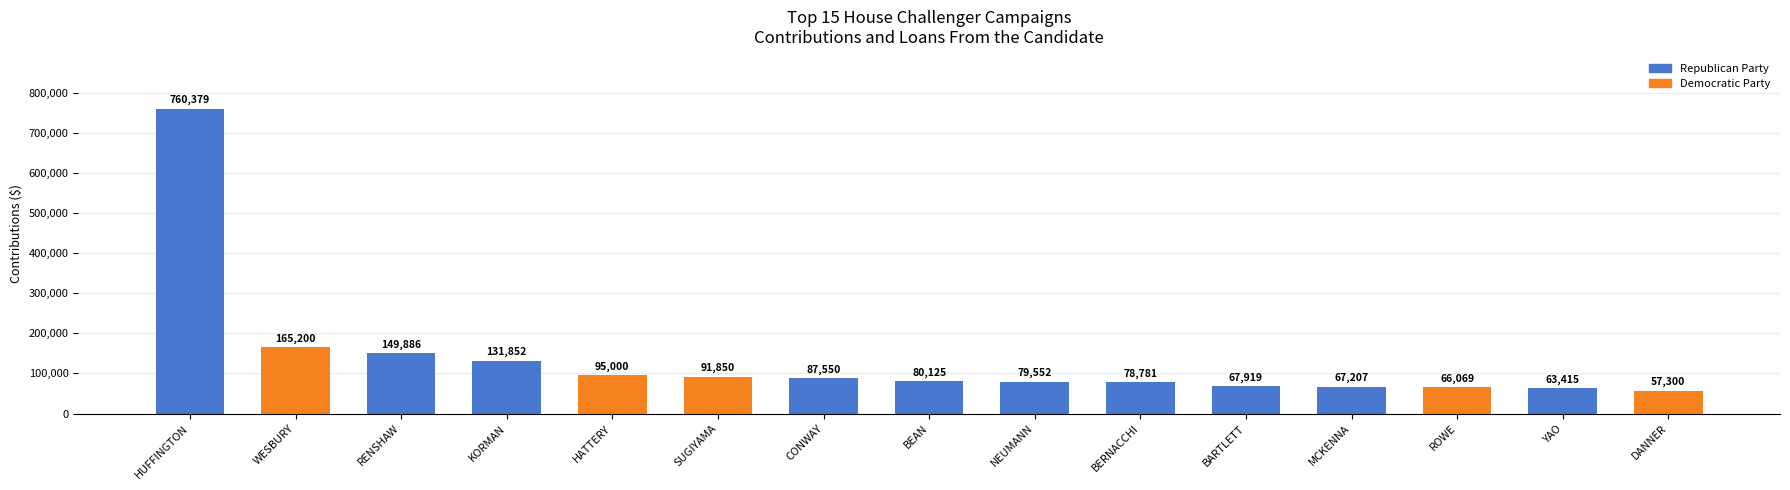

What is the label of the 2nd bar from the left?

WESBURY